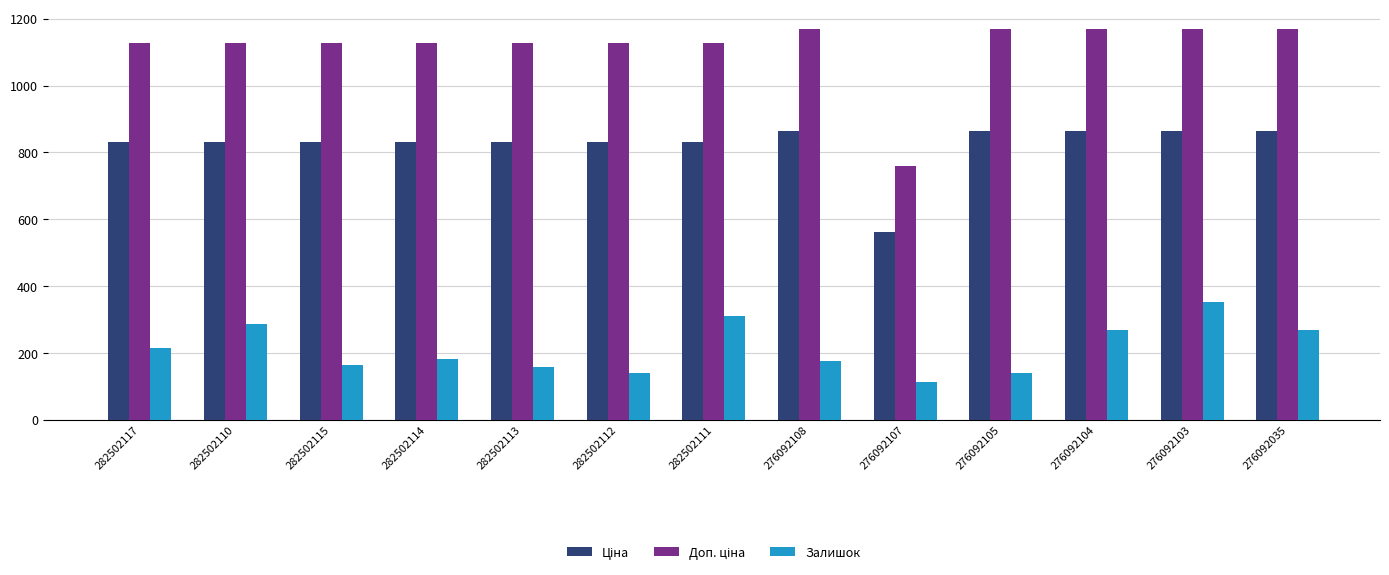

At how many categories does at least one series exceed 504?

13